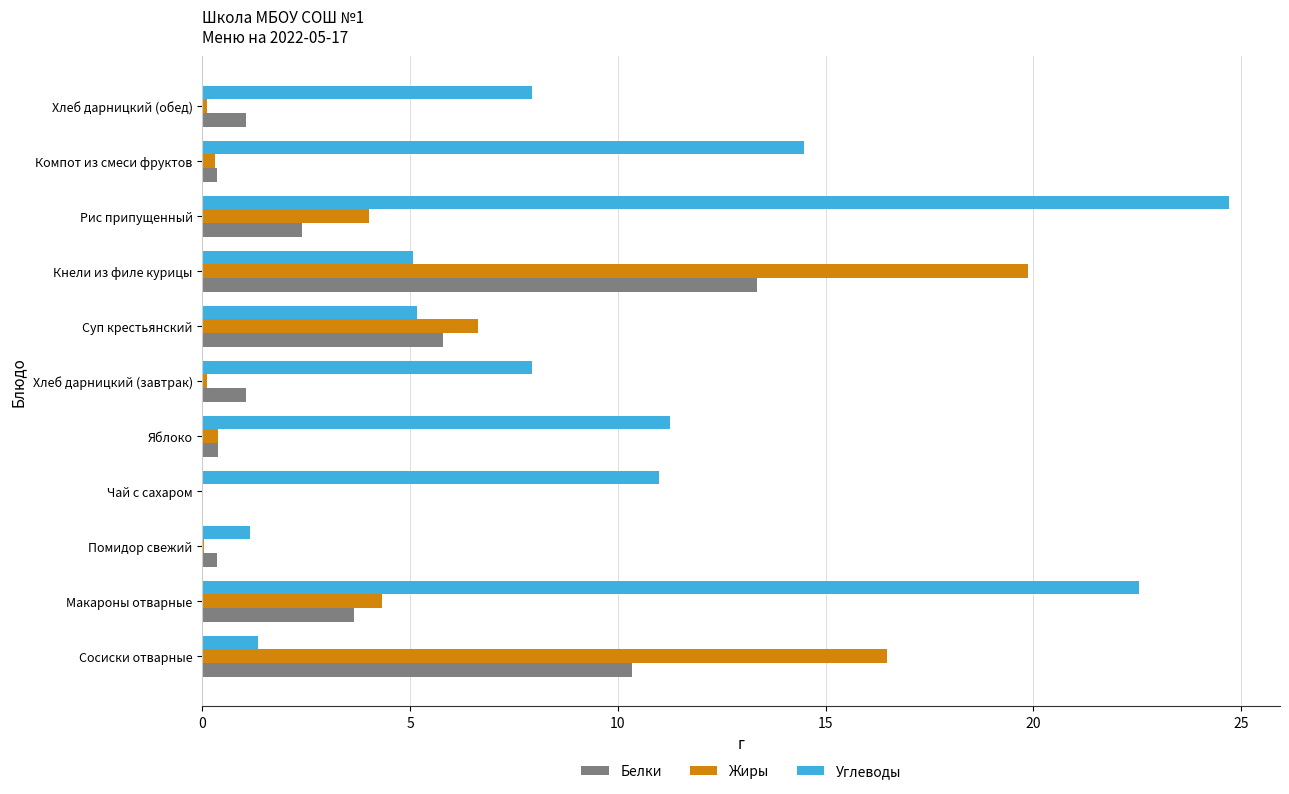

Between Хлеб дарницкий (завтрак) and Кнели из филе курицы, which series saw the biggest shift?

Жиры